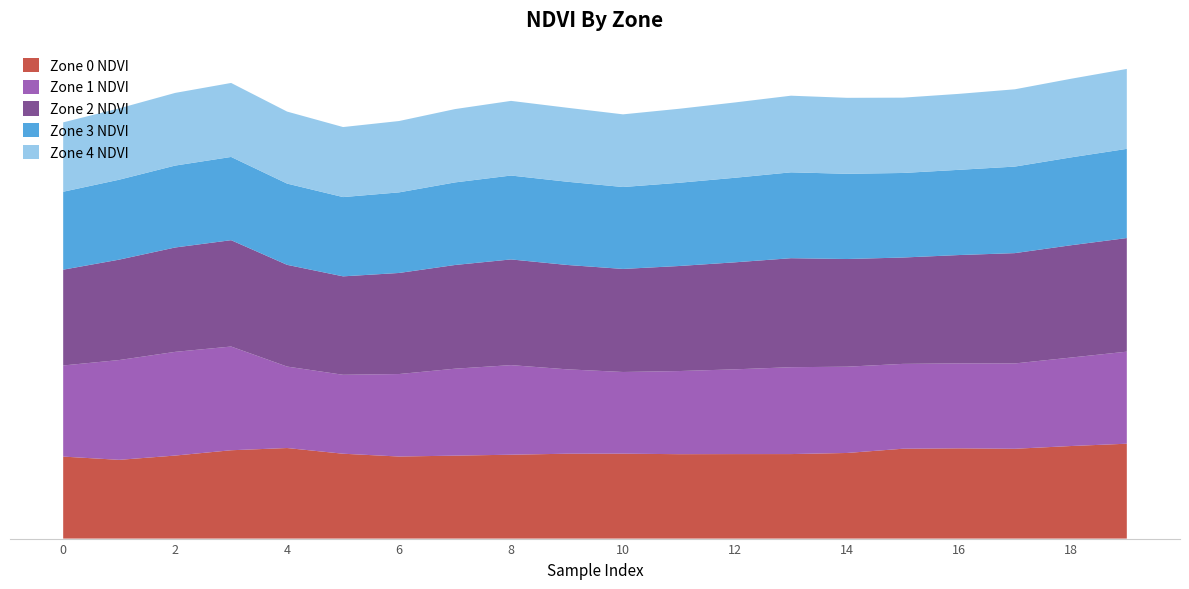

Reading left to right, transcribe all the data shown in this chart.

Zone 0 NDVI: 0=0.1	1=0.1	2=0.1	3=0.1	4=0.1	5=0.1	6=0.1	7=0.1	8=0.1	9=0.1	10=0.1	11=0.1	12=0.1	13=0.1	14=0.1	15=0.1	16=0.1	17=0.1	18=0.1	19=0.1
Zone 1 NDVI: 0=0.1	1=0.2	2=0.2	3=0.2	4=0.1	5=0.1	6=0.1	7=0.1	8=0.1	9=0.1	10=0.1	11=0.1	12=0.1	13=0.1	14=0.1	15=0.1	16=0.1	17=0.1	18=0.1	19=0.1
Zone 2 NDVI: 0=0.1	1=0.2	2=0.2	3=0.2	4=0.2	5=0.1	6=0.2	7=0.2	8=0.2	9=0.2	10=0.2	11=0.2	12=0.2	13=0.2	14=0.2	15=0.2	16=0.2	17=0.2	18=0.2	19=0.2
Zone 3 NDVI: 0=0.1	1=0.1	2=0.1	3=0.1	4=0.1	5=0.1	6=0.1	7=0.1	8=0.1	9=0.1	10=0.1	11=0.1	12=0.1	13=0.1	14=0.1	15=0.1	16=0.1	17=0.1	18=0.1	19=0.1
Zone 4 NDVI: 0=0.1	1=0.1	2=0.1	3=0.1	4=0.1	5=0.1	6=0.1	7=0.1	8=0.1	9=0.1	10=0.1	11=0.1	12=0.1	13=0.1	14=0.1	15=0.1	16=0.1	17=0.1	18=0.1	19=0.1